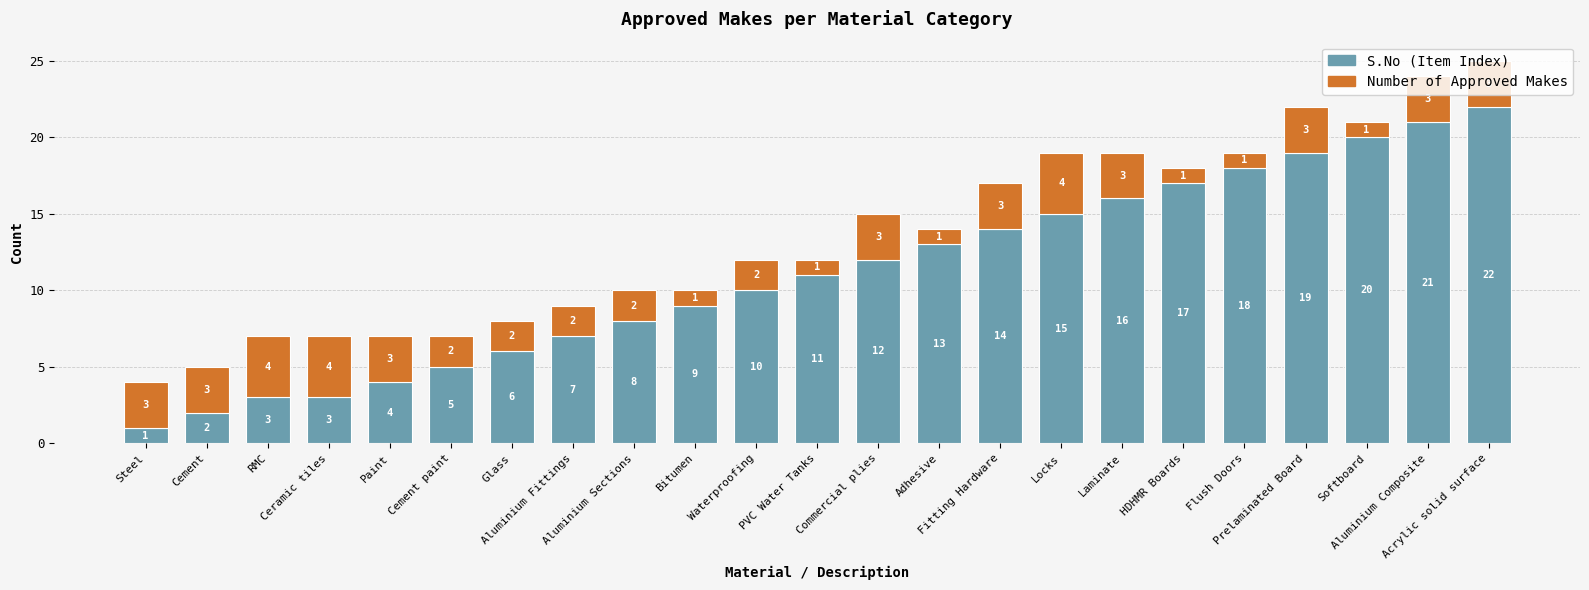

What is the difference between the second highest and second lowest values in the S.No (Item Index) series?

19